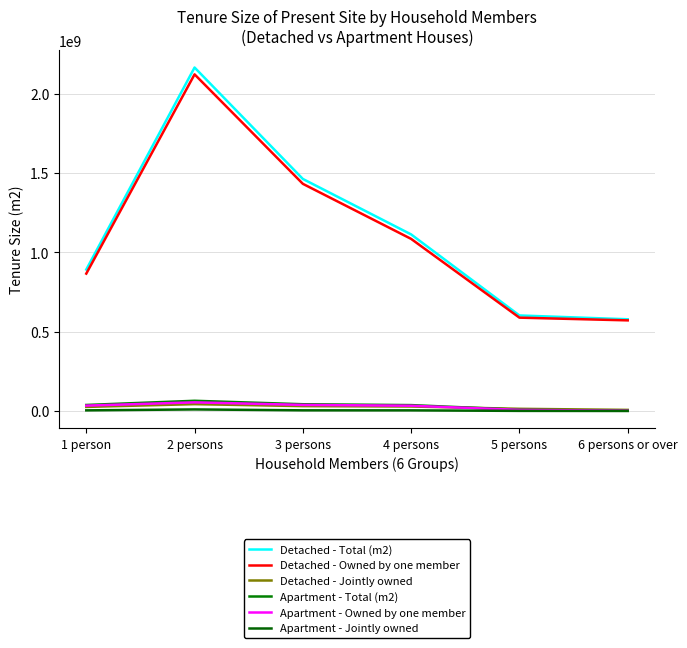

Reading left to right, transcribe all the data shown in this chart.

Detached - Total (m2): 892157000	2165981000	1463255000	1113487000	602431000	578469000
Detached - Owned by one member: 866400000	2122819000	1432538000	1085258000	588629000	571477000
Detached - Jointly owned: 25757000	43161000	30717000	28229000	13803000	6992000
Apartment - Total (m2): 37951000	64419000	42647000	37181000	7910000	1829000
Apartment - Owned by one member: 33927000	54528000	38403000	33193000	7201000	1698000
Apartment - Jointly owned: 4024000	9892000	4244000	3988000	709000	132000